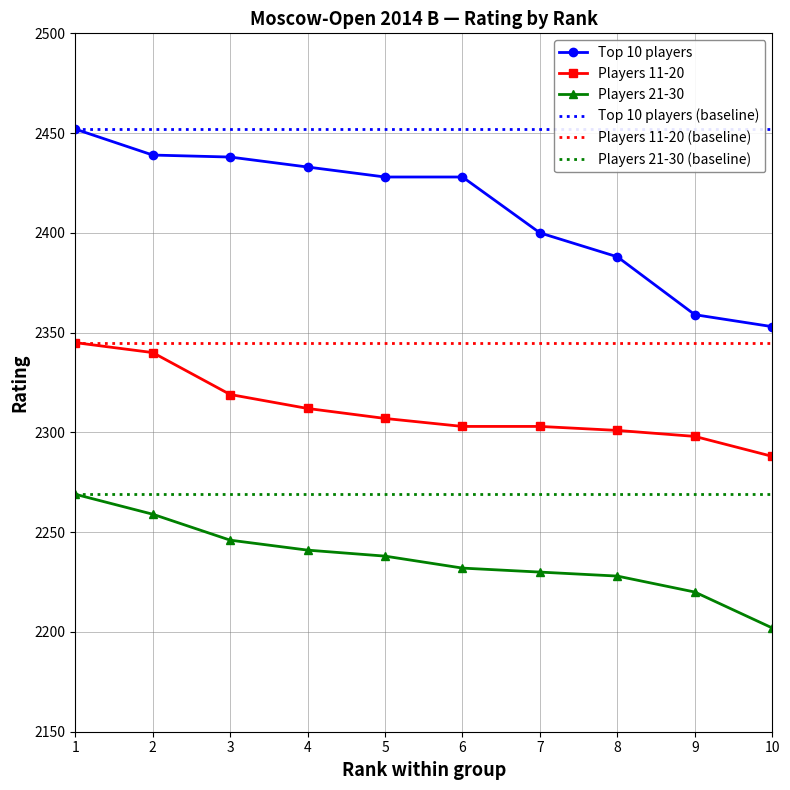

What is the difference between the second highest and minimum values in the Players 11-20 series?

52